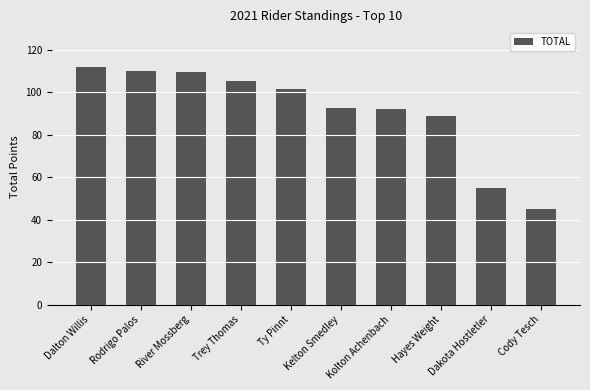

Which label corresponds to the largest value in the chart?

Dalton Willis